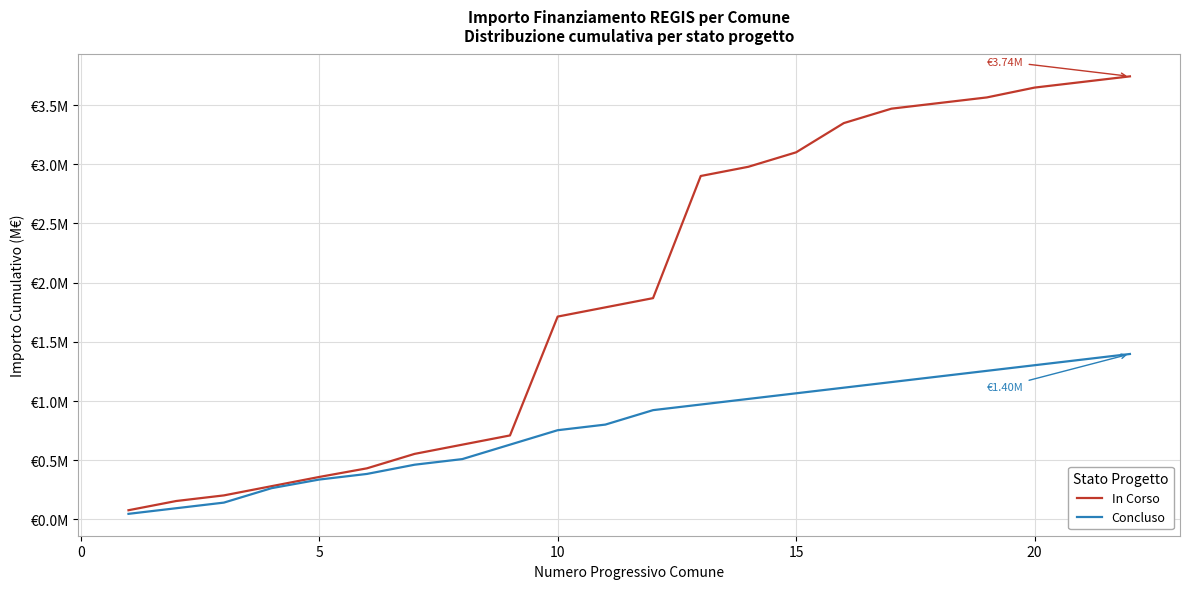

What is the lowest value of the In Corso series?

0.1